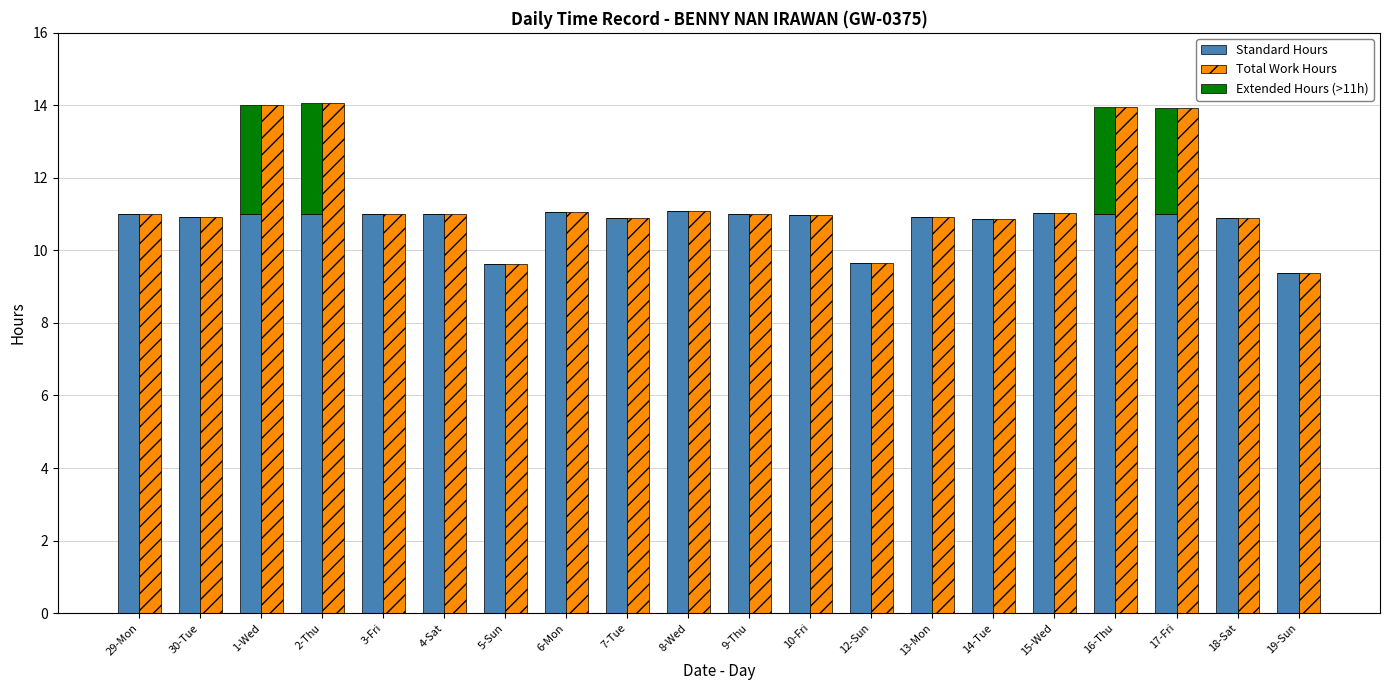

What is the sum of all Extended Hours (>11h) values?

12.0